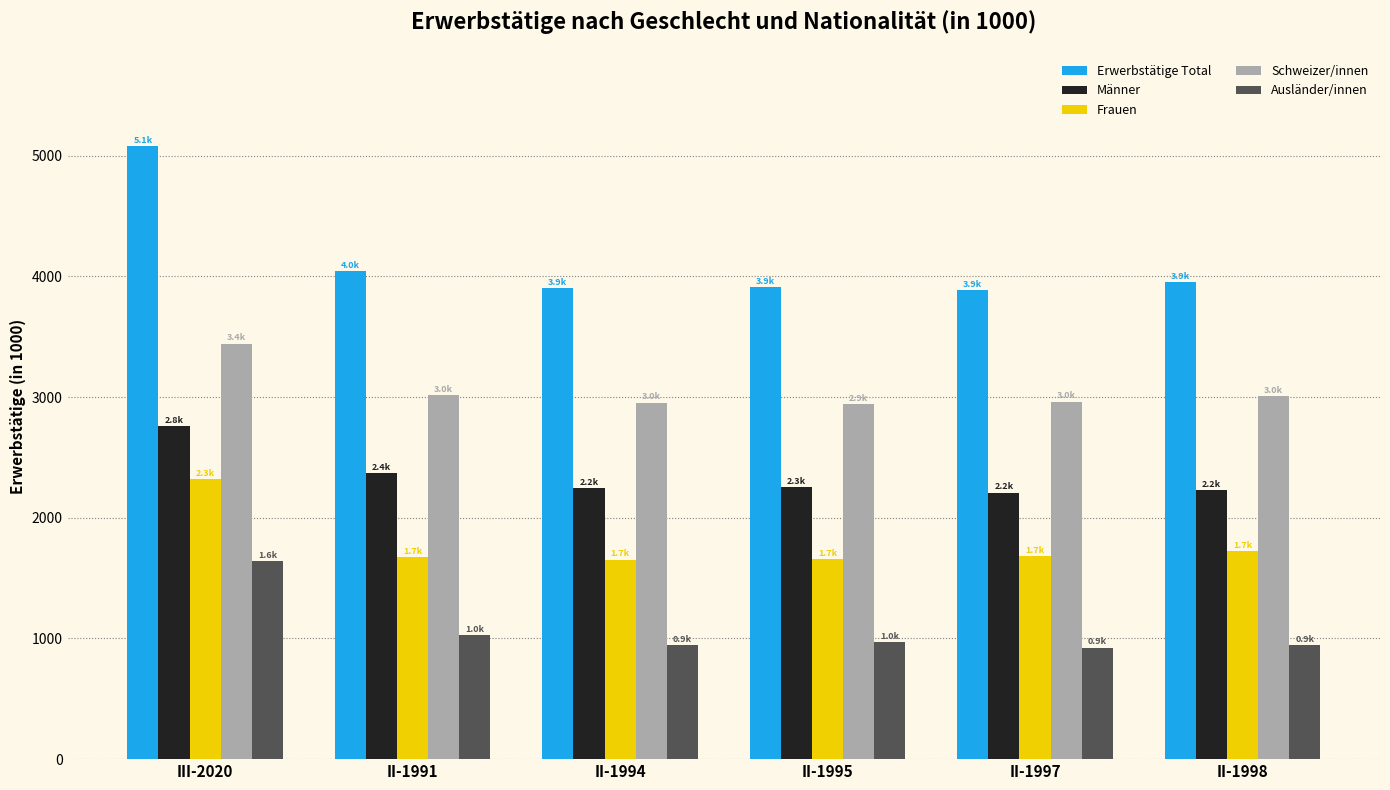

What is the sum of the Frauen values at III-2020 and II-1997?

3999.7